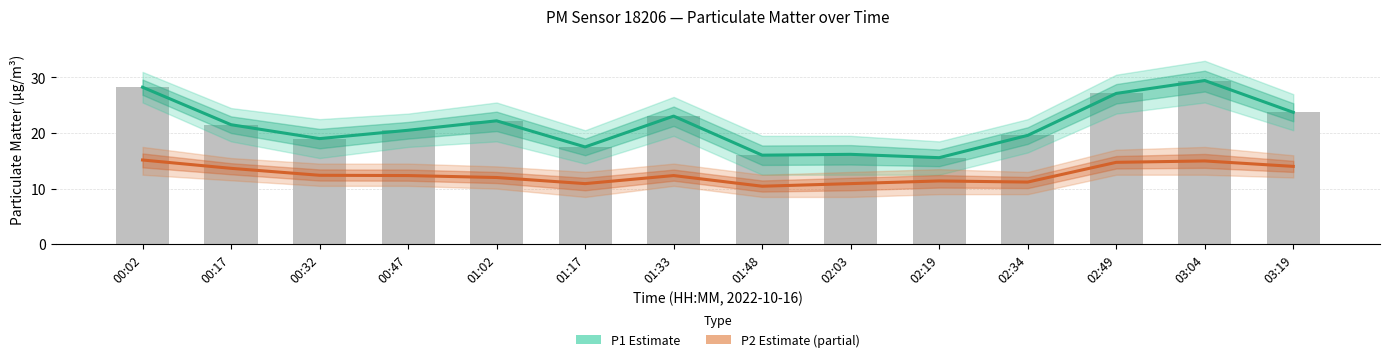

What is the minimum value for P2 (Estimate based on partial data)?

10.4